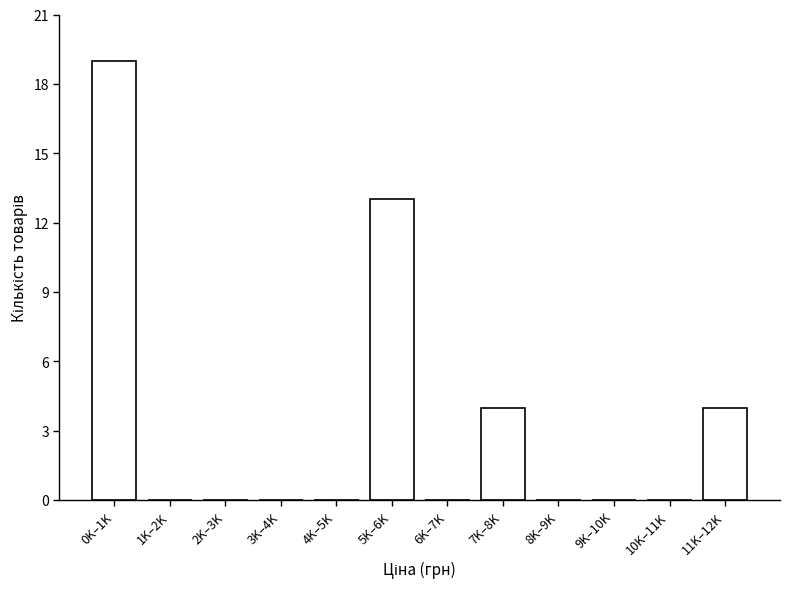

Reading left to right, what are all the values shown in this chart?

0K–1K=19	1K–2K=0	2K–3K=0	3K–4K=0	4K–5K=0	5K–6K=13	6K–7K=0	7K–8K=4	8K–9K=0	9K–10K=0	10K–11K=0	11K–12K=4